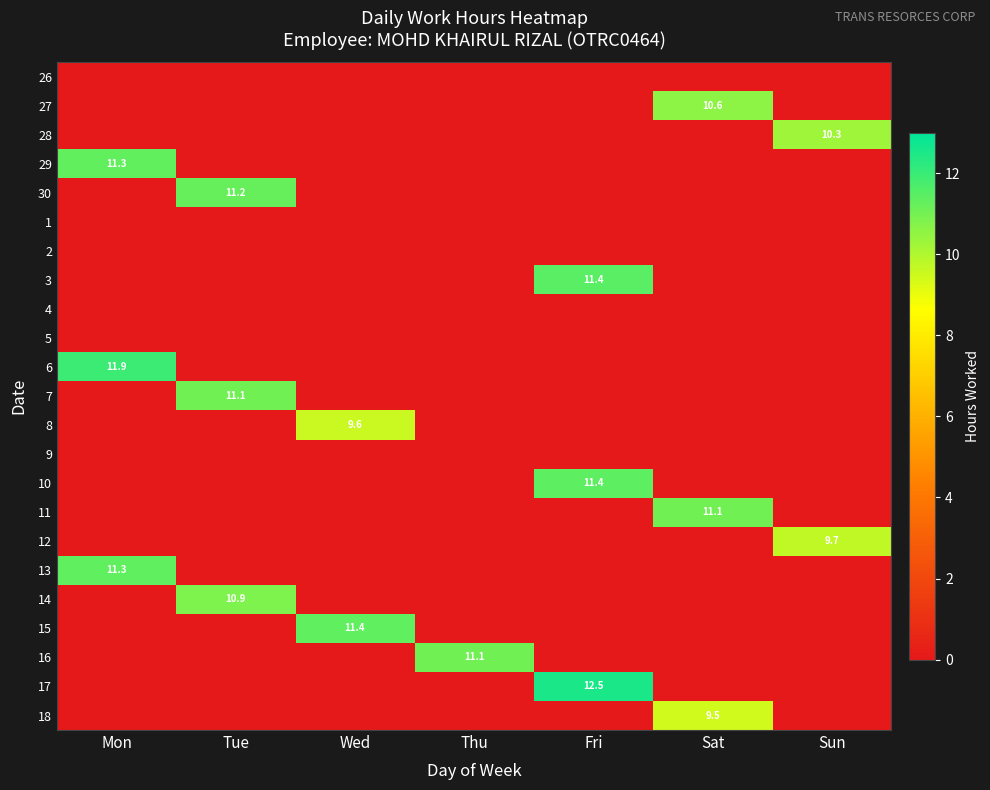

The value of 16 at Thu is 14.6. True or false?

False